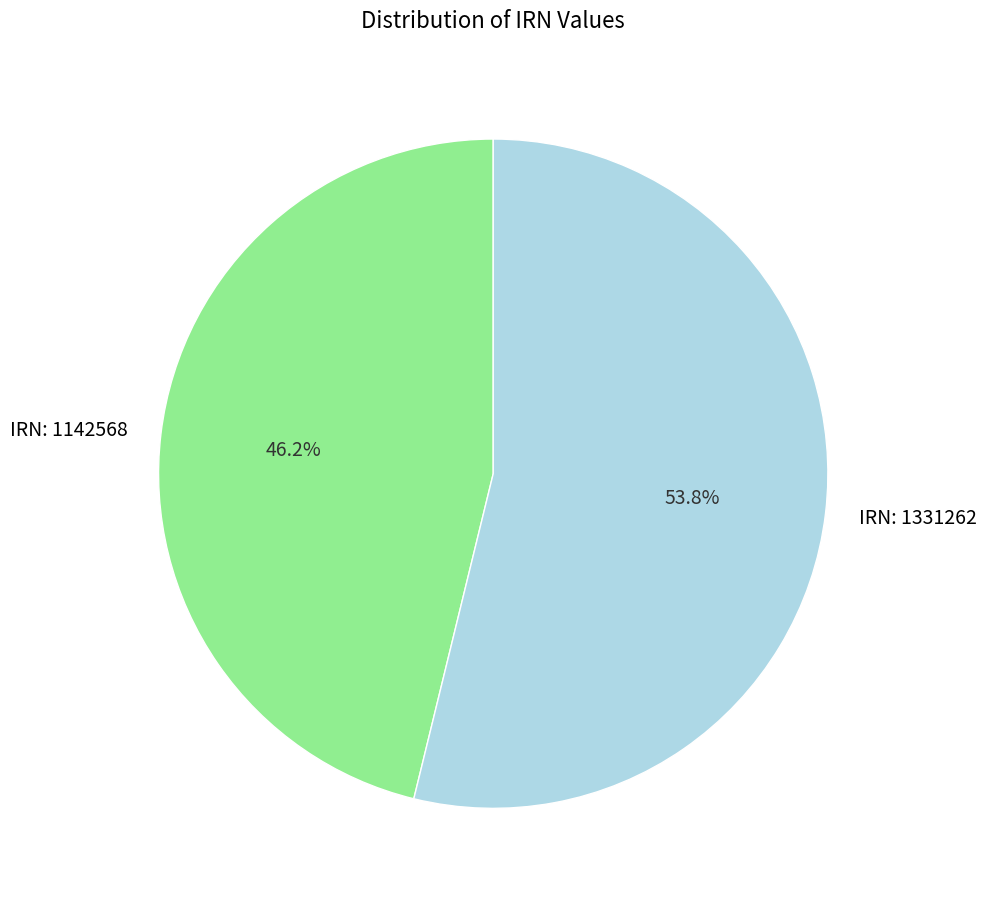

Which slice is the largest?

IRN: 1331262